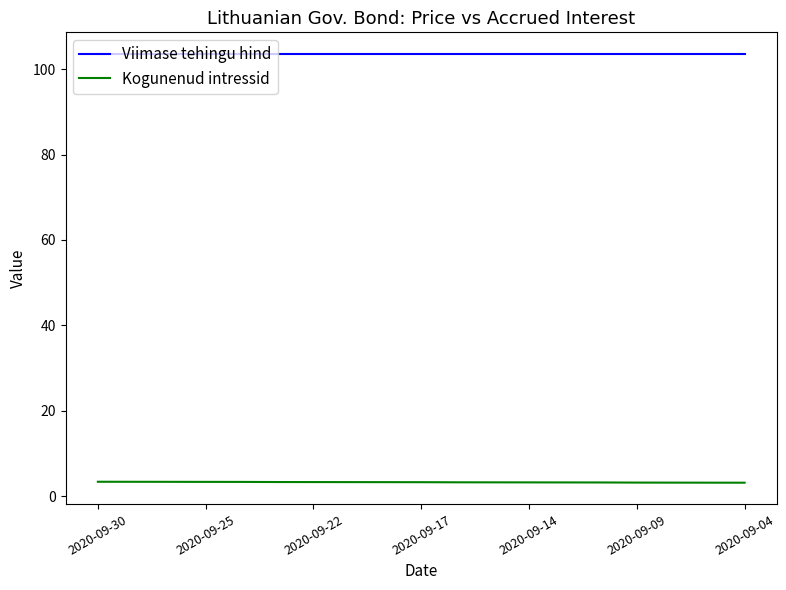

What is the lowest value of the Viimase tehingu hind series?

103.6